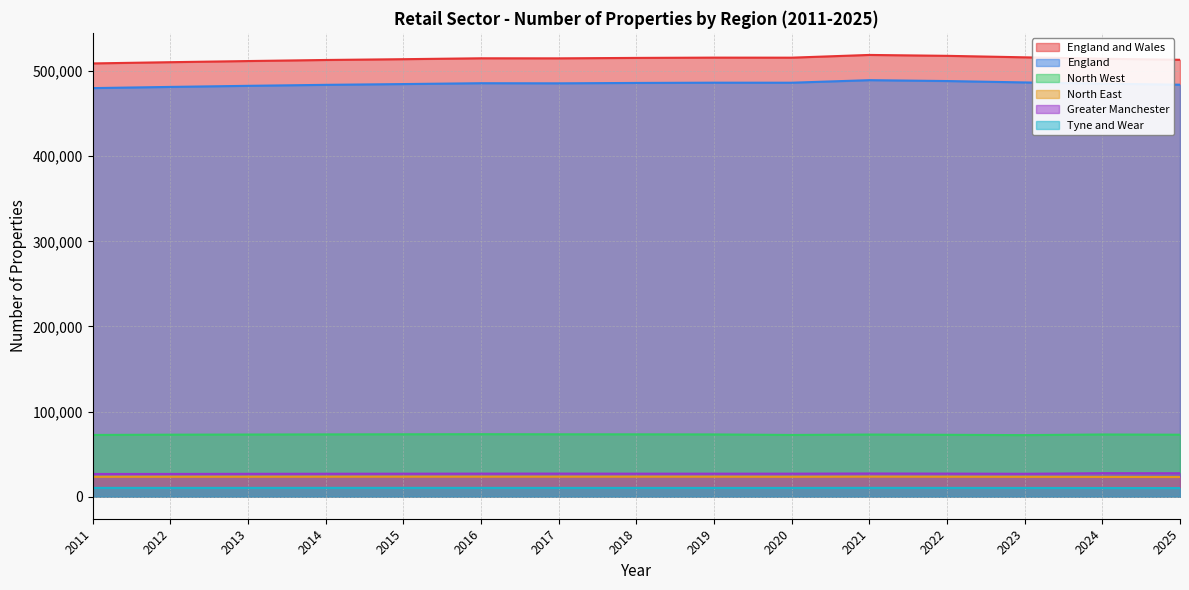

Reading left to right, list all the values displayed in this chart.

England and Wales: 509080	510530	511870	513120	514060	515110	515050	515560	515900	515840	519050	518000	516250	514600	513340
England: 480080	481470	482750	483910	484820	485820	485690	486140	486450	486410	489400	488370	486740	485290	484070
North West: 72490	72820	72990	73160	73280	73390	73270	73230	73120	72480	72970	72660	72290	73050	72790
North East: 23310	23360	23380	23430	23470	23460	23460	23470	23440	23330	23500	23400	23280	23160	23040
Greater Manchester: 26640	26680	26820	26910	26980	27070	27100	27000	27000	27010	27220	27080	26870	27570	27490
Tyne and Wear: 10300	10280	10290	10320	10320	10300	10270	10260	10240	10240	10330	10280	10220	10150	10080